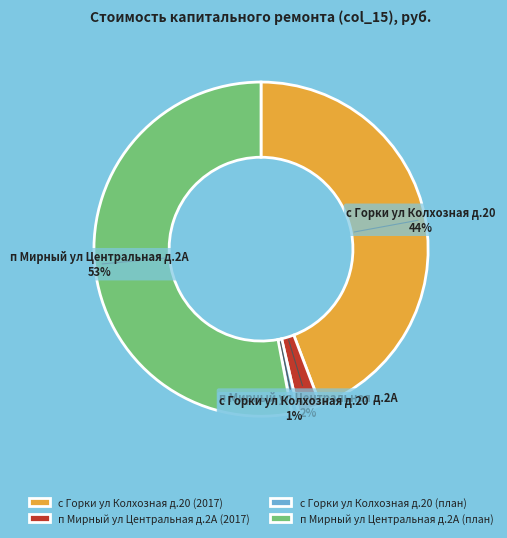

Combined, do п Мирный ул Центральная д.2А (2017) and п Мирный ул Центральная д.2А (план) account for over 50%?

Yes